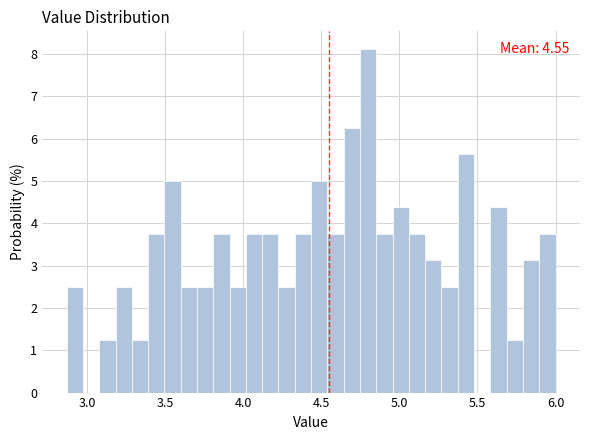

Read against the x-axis, roughly where is the centre of the tallest bar?

4.80